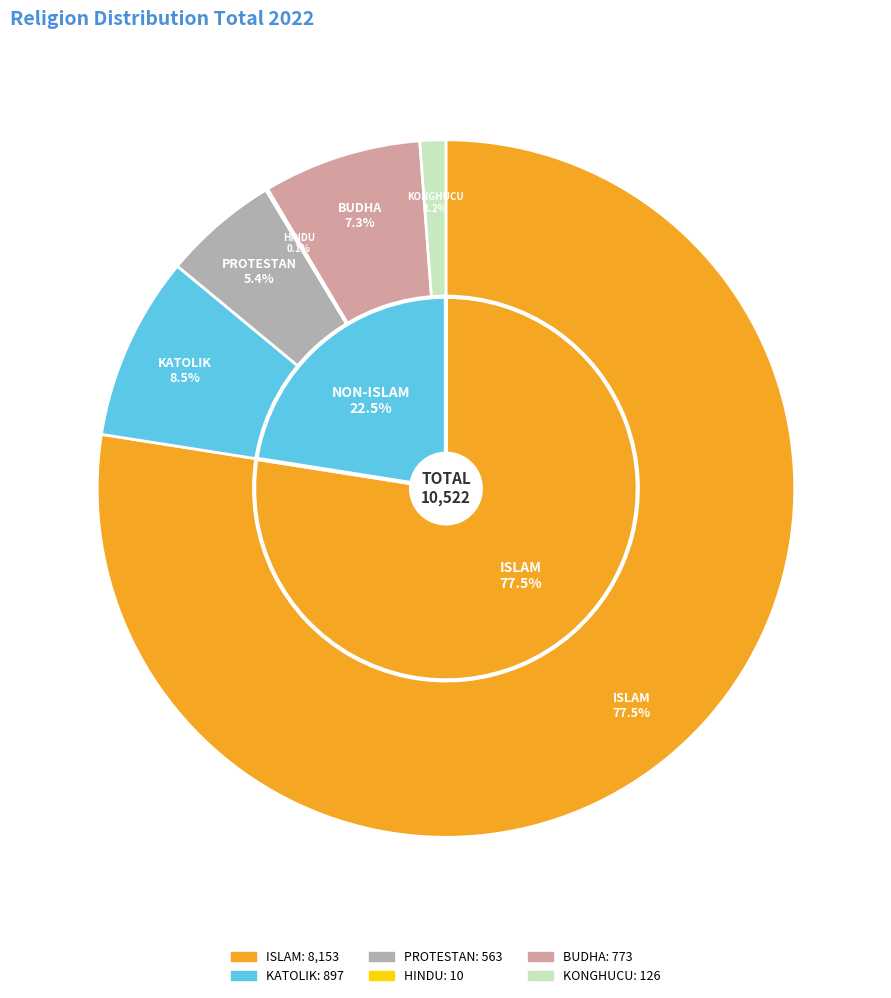

Rank the categories by value from lowest to highest.

HINDU, KONGHUCU, PROTESTAN, BUDHA, KATOLIK, ISLAM